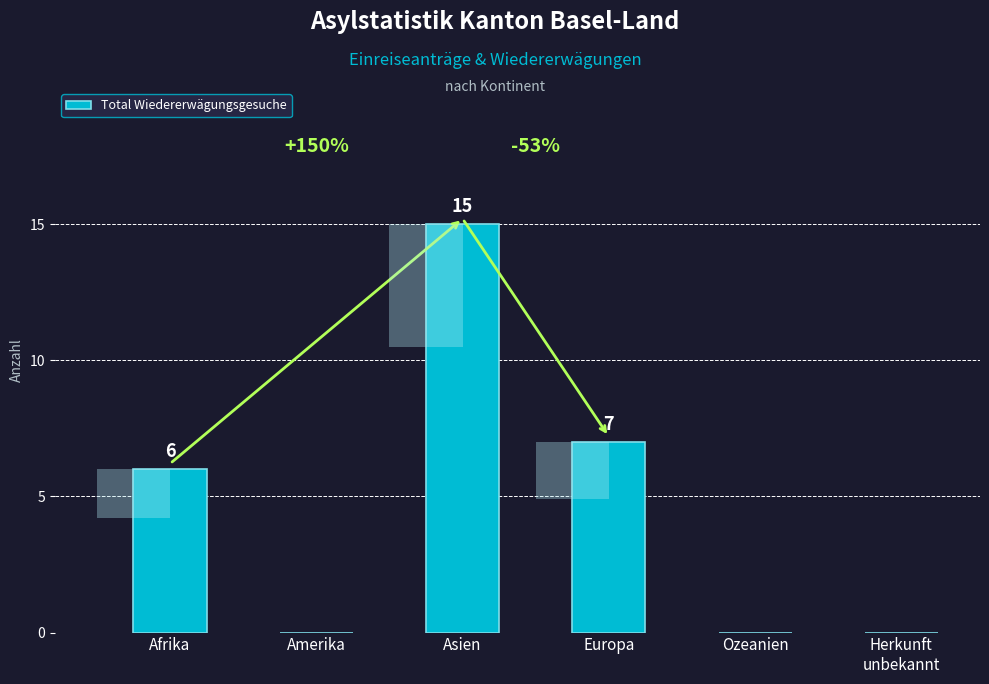

What is the label of the 6th bar from the right?

Afrika